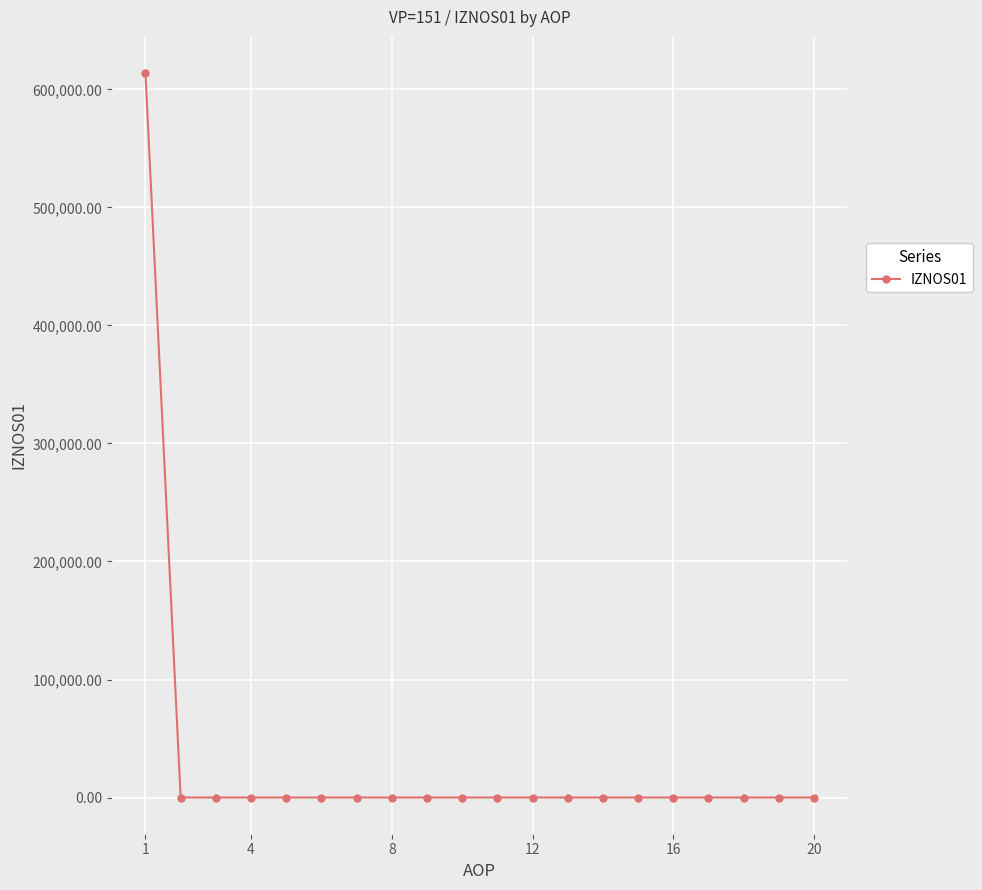

What is the maximum value shown in the chart?

613886.2